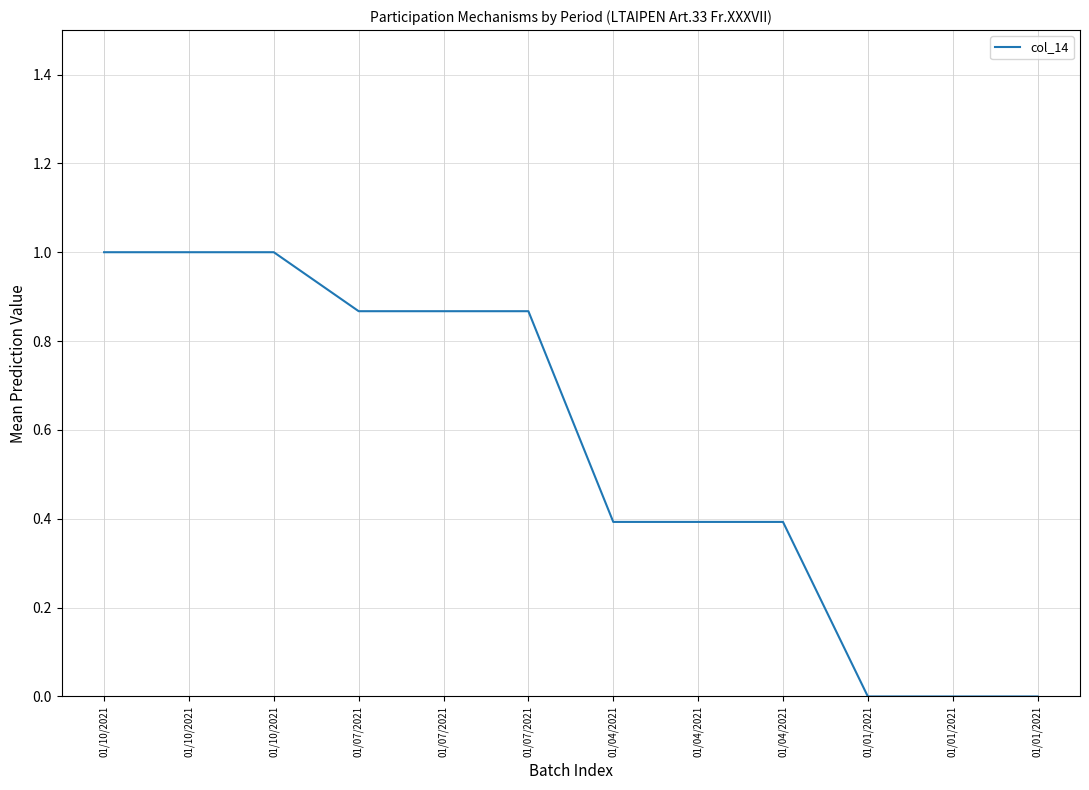

Count the number of data series in this chart.

1